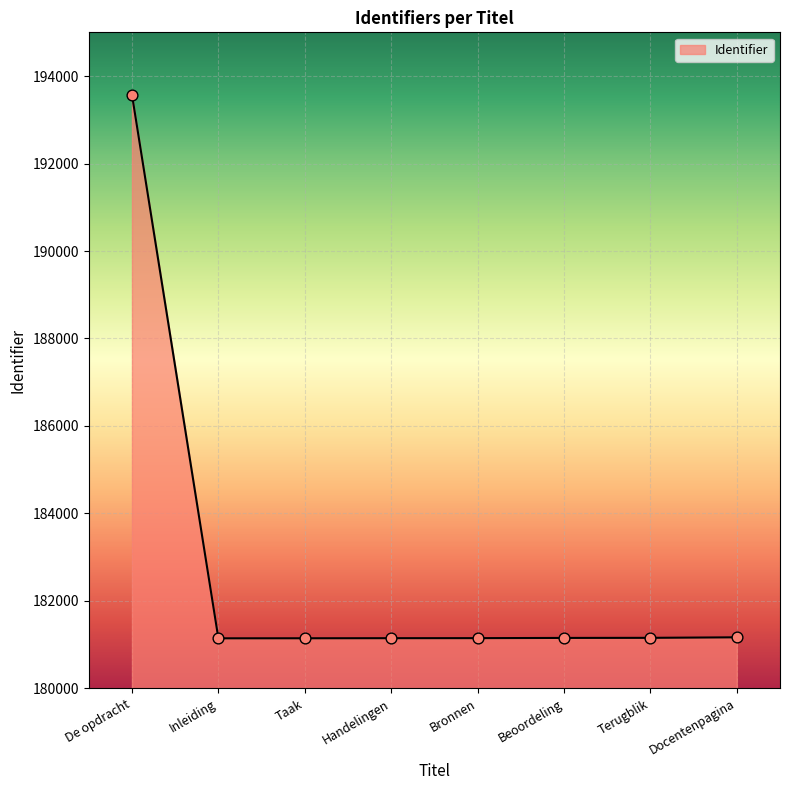

What is the change in value from Bronnen to Docentenpagina?

+19